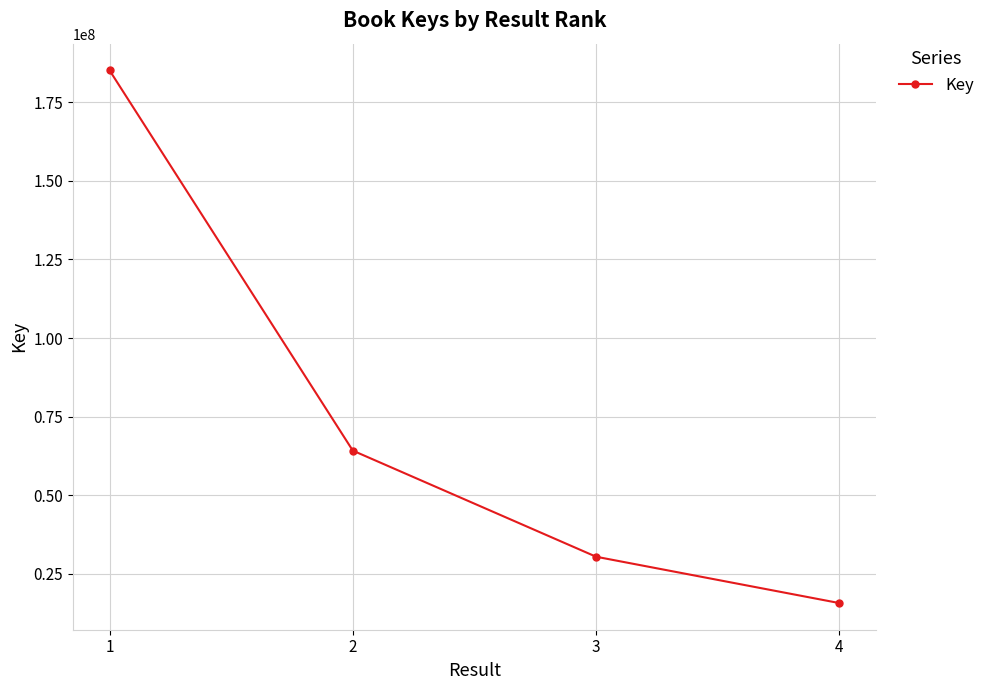

Which category has the highest value across all series?

1